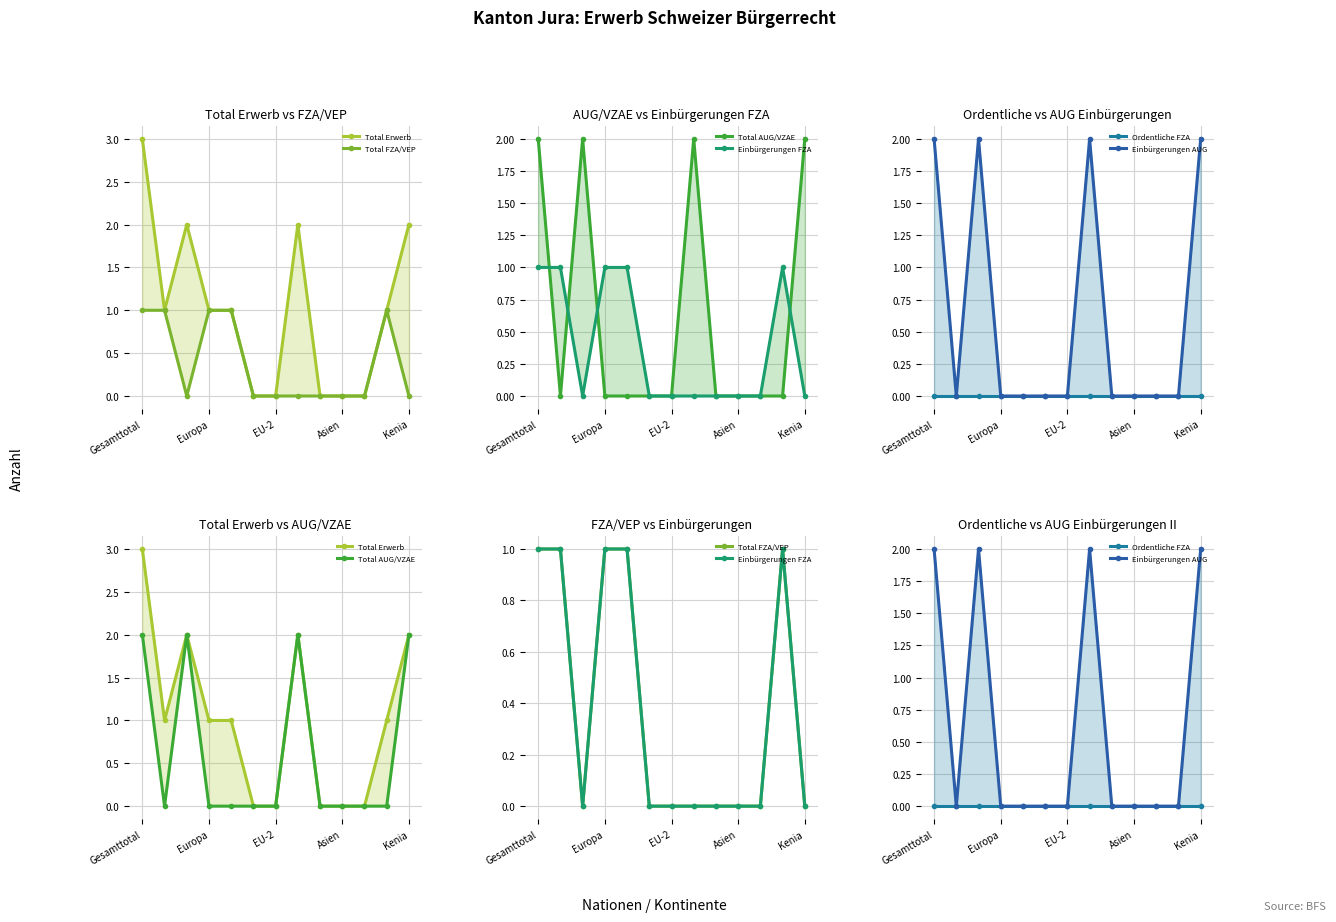

Between EU-2 and 7, which series saw the biggest shift?

Total Erwerb